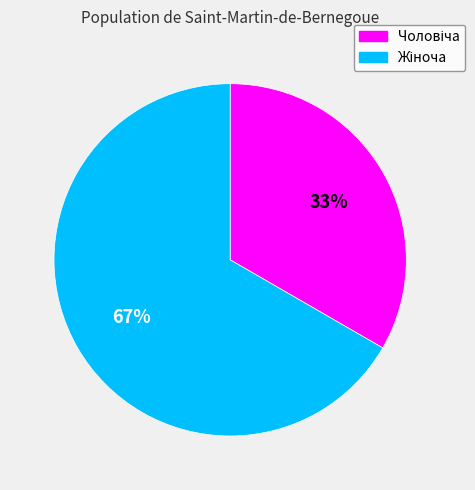

What is the majority slice?

Жіноча